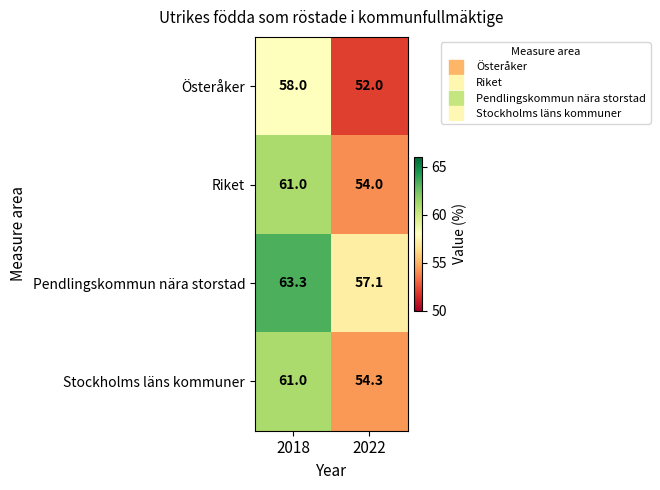

Rank the series at 2022 from highest to lowest value.

Pendlingskommun nära storstad, Stockholms läns kommuner, Riket, Österåker